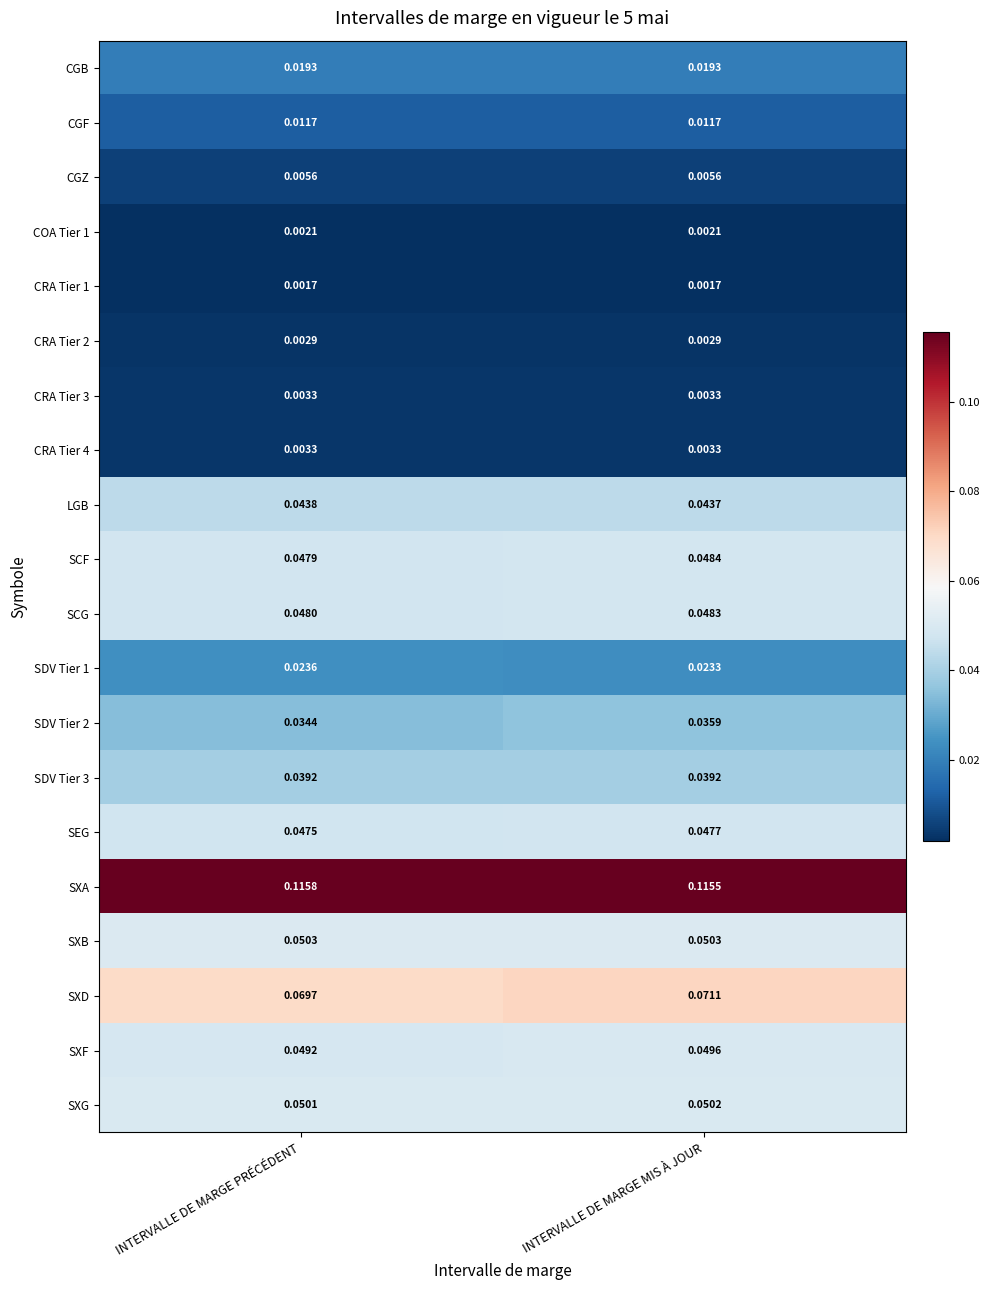

Between INTERVALLE DE MARGE PRÉCÉDENT and INTERVALLE DE MARGE MIS À JOUR, which series saw the biggest shift?

SDV Tier 2